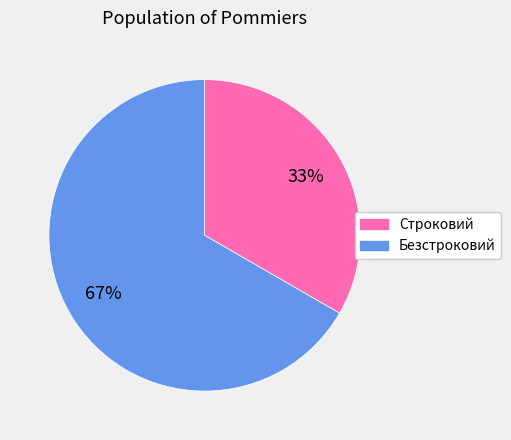

Which category has the smallest portion of the pie?

Строковий